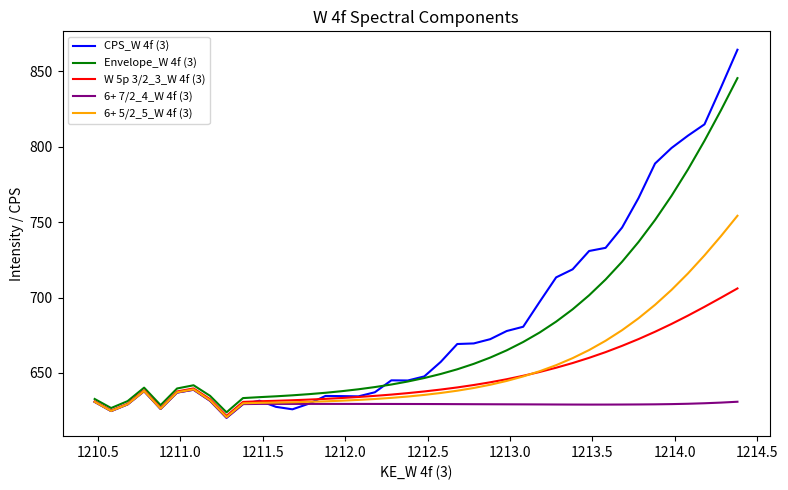

List the series in order of their peak value, lowest first.

6+ 7/2_4_W 4f (3), W 5p 3/2_3_W 4f (3), 6+ 5/2_5_W 4f (3), Envelope_W 4f (3), CPS_W 4f (3)